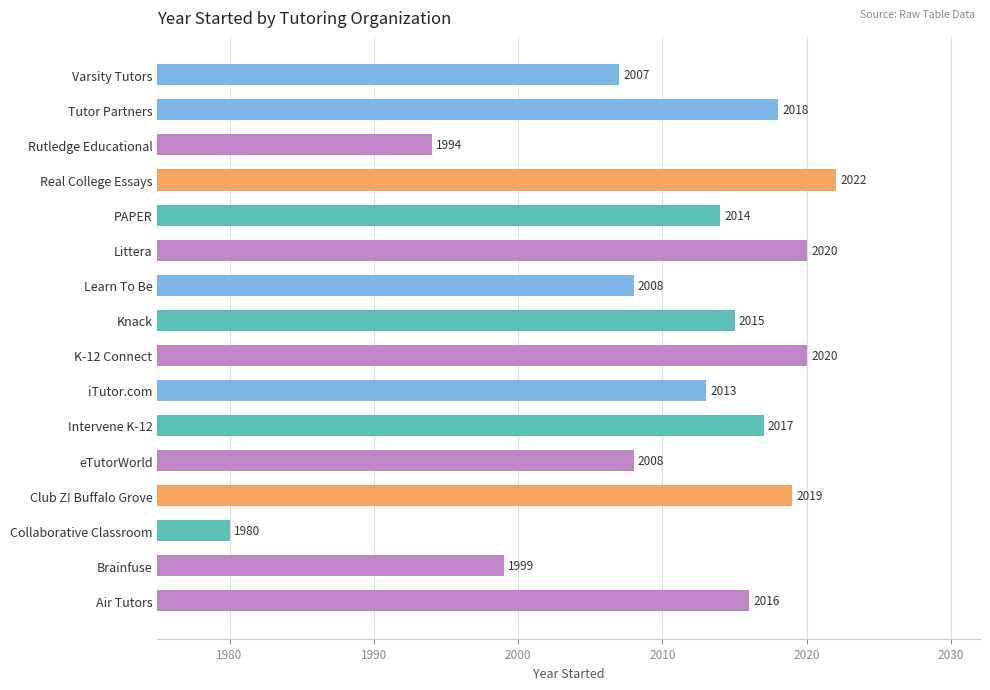

At which category does the chart reach its peak across all series?

Real College Essays